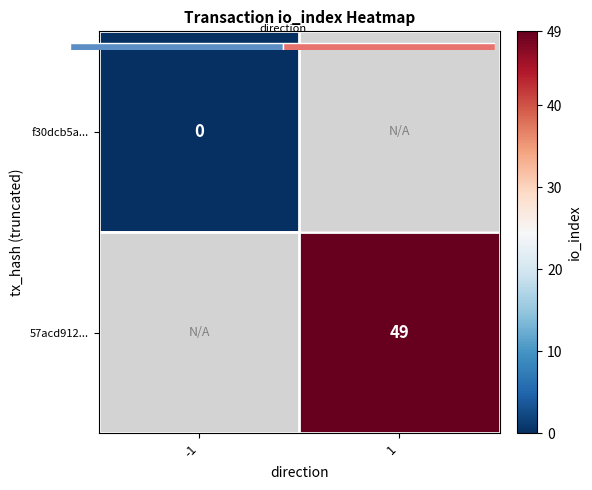

List the labels in order of 57acd912... value, smallest first.

-1, 1